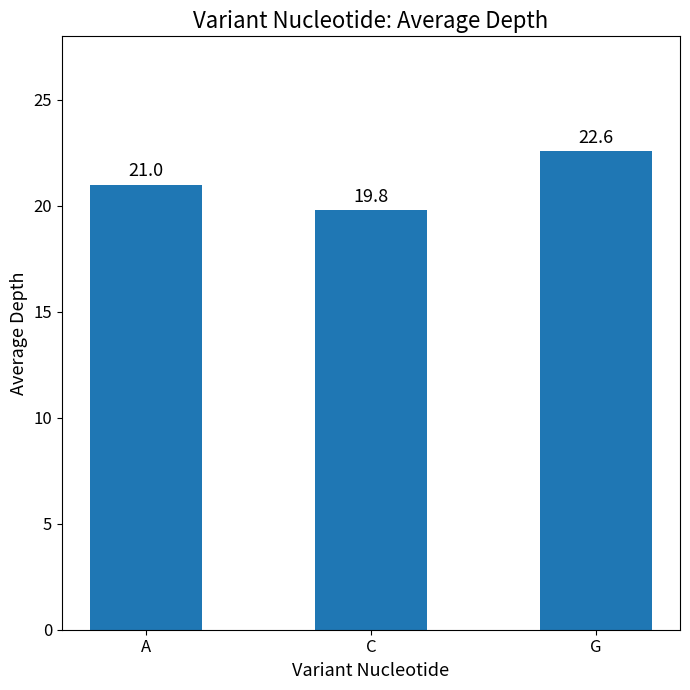

What is the ratio of the value at G to the value at A?

1.1